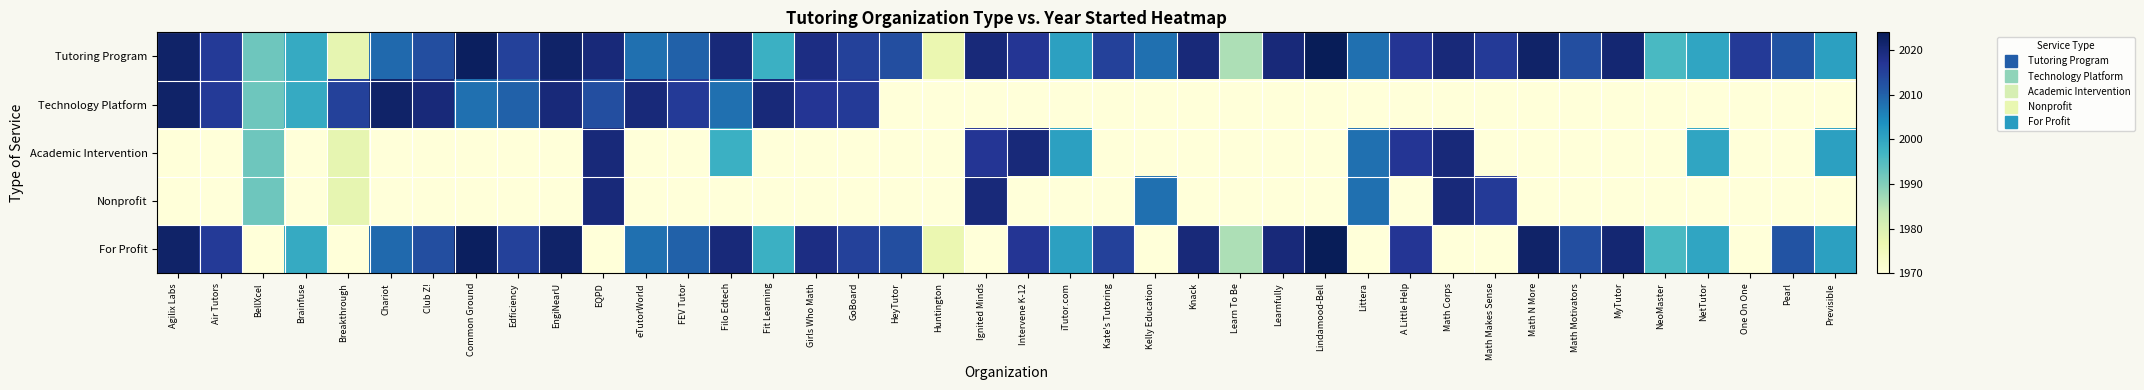

What is the total value across all series at Kate's Tutoring?

9940